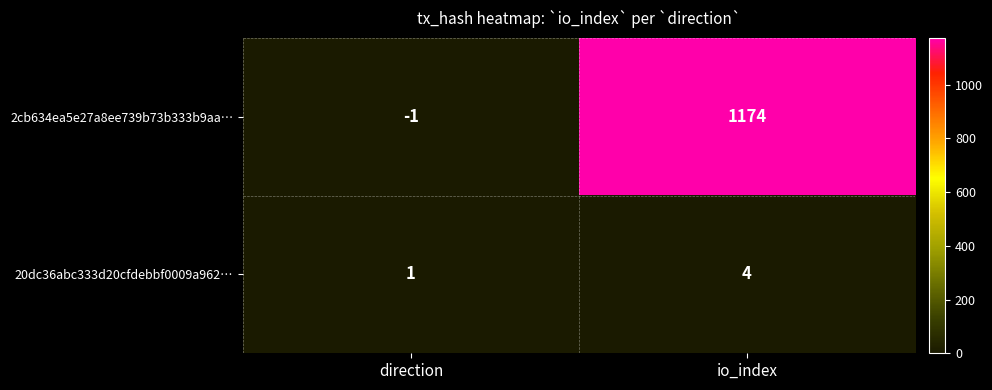

At which category does the chart reach its minimum across all series?

direction